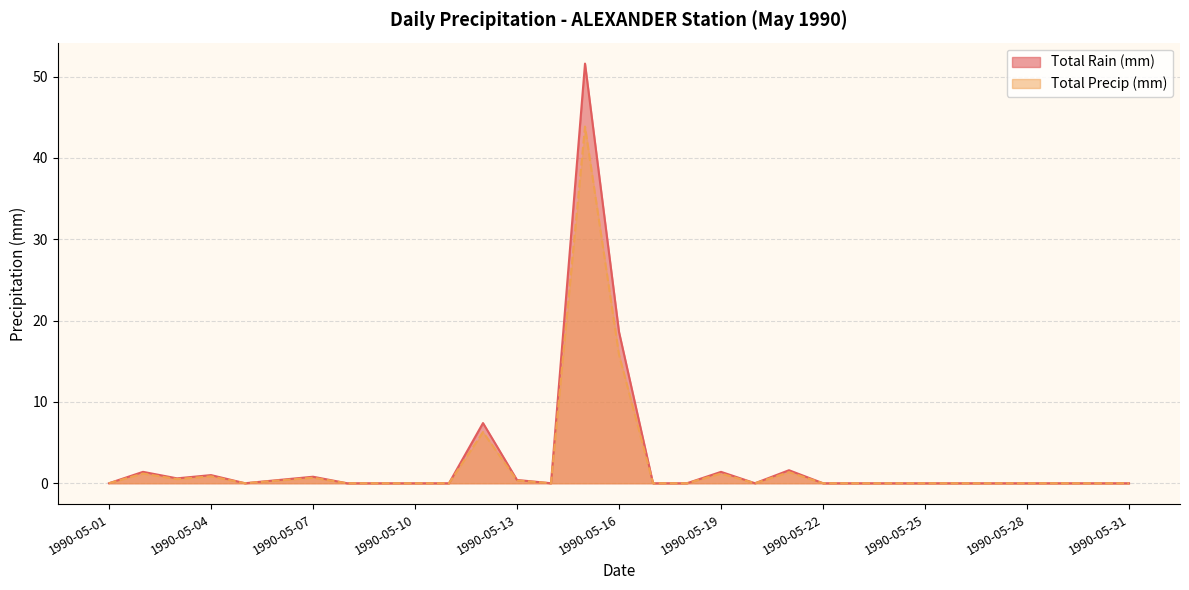

In Total Precip (mm), how many points are higher than both neighbors (excluding endpoints)?

7